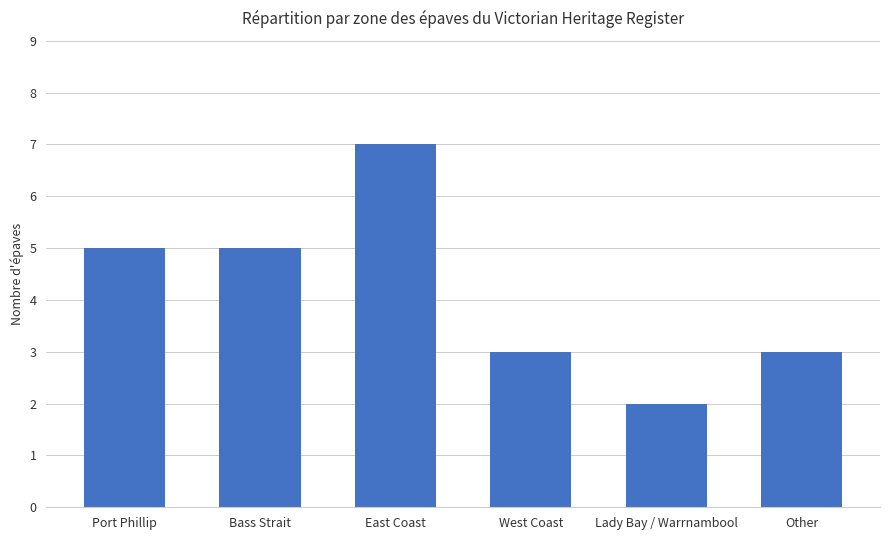

Reading left to right, what are all the values shown in this chart?

Port Phillip=5	Bass Strait=5	East Coast=7	West Coast=3	Lady Bay / Warrnambool=2	Other=3